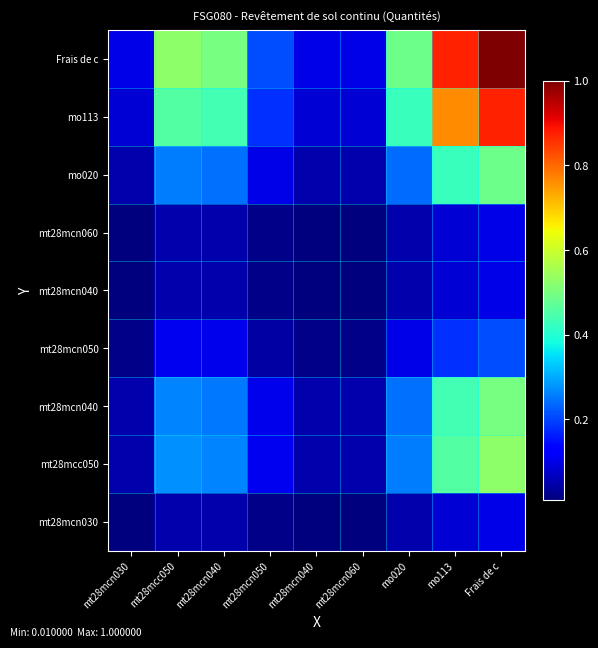

What is the maximum value shown in the chart?

1.0